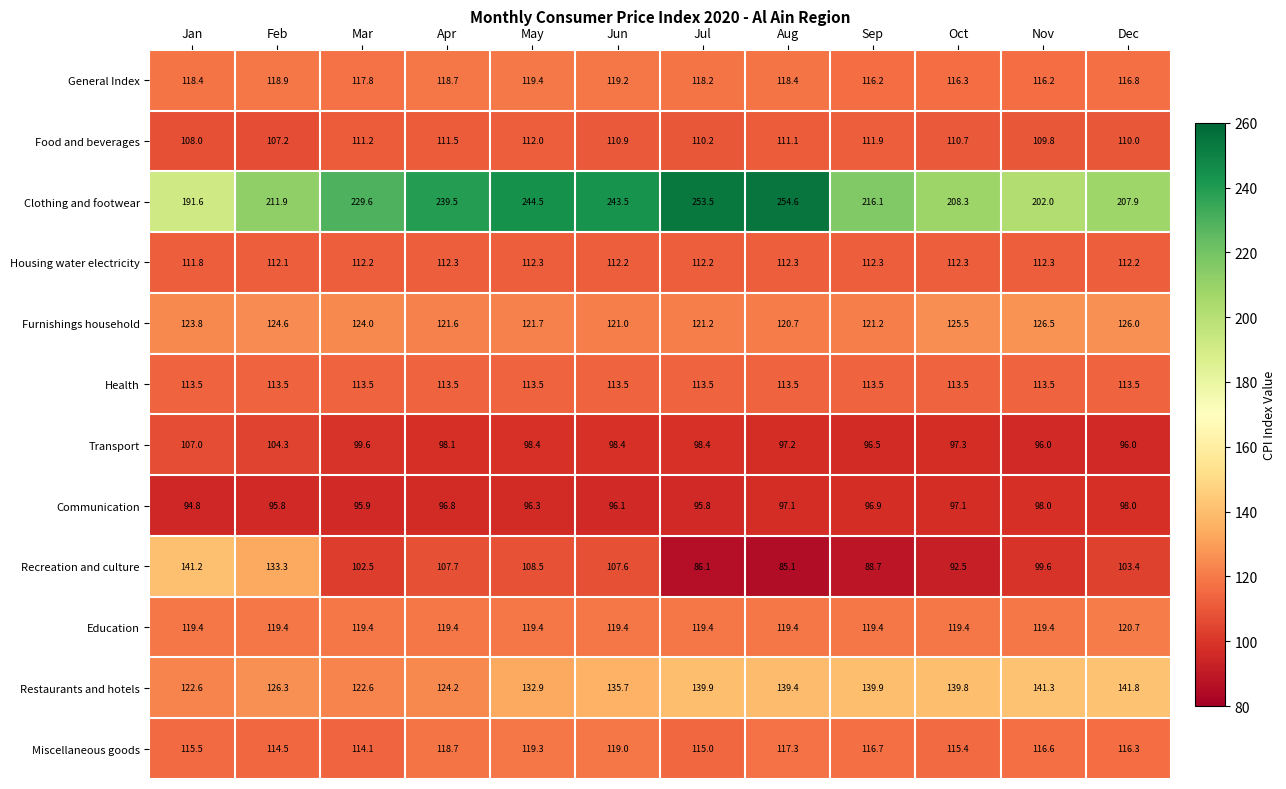

What is the maximum value for Health?

113.5